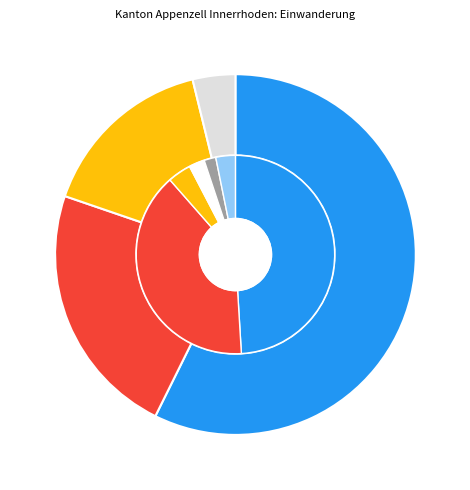

Is the sum of 2 and 3 greater than half?

No